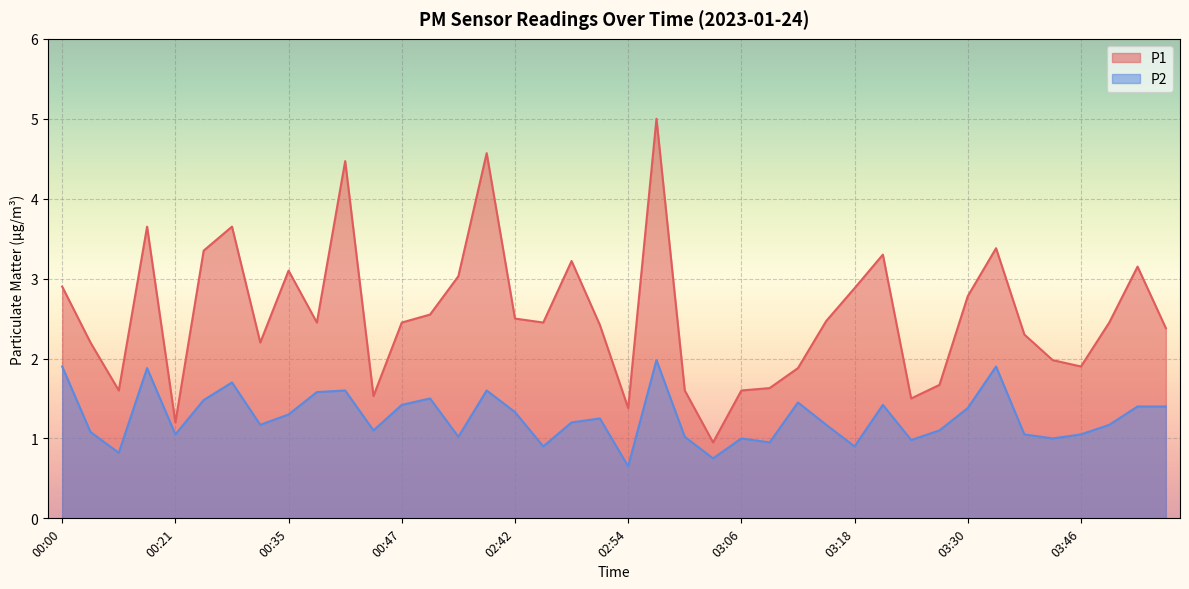

At which category does P2 reach its first local valley?

00:15